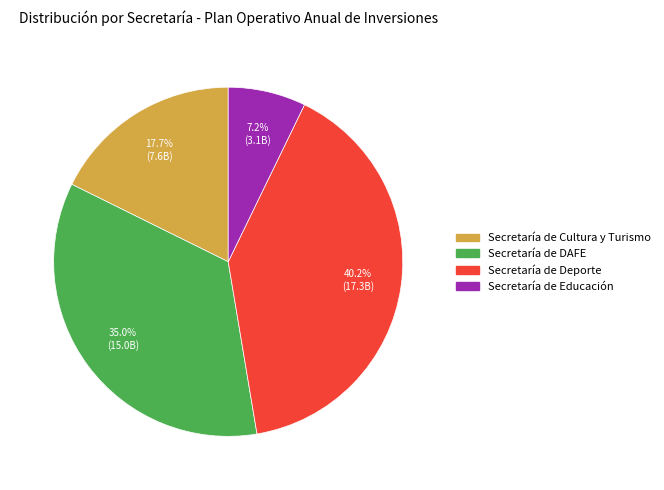

To the nearest percent, what is the average slice percentage?

25%